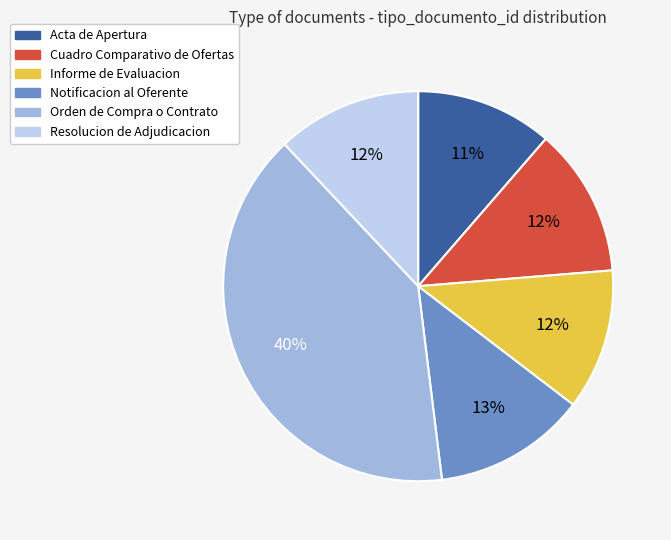

To the nearest percent, what is the difference between the largest and smallest slice percentages?

29%